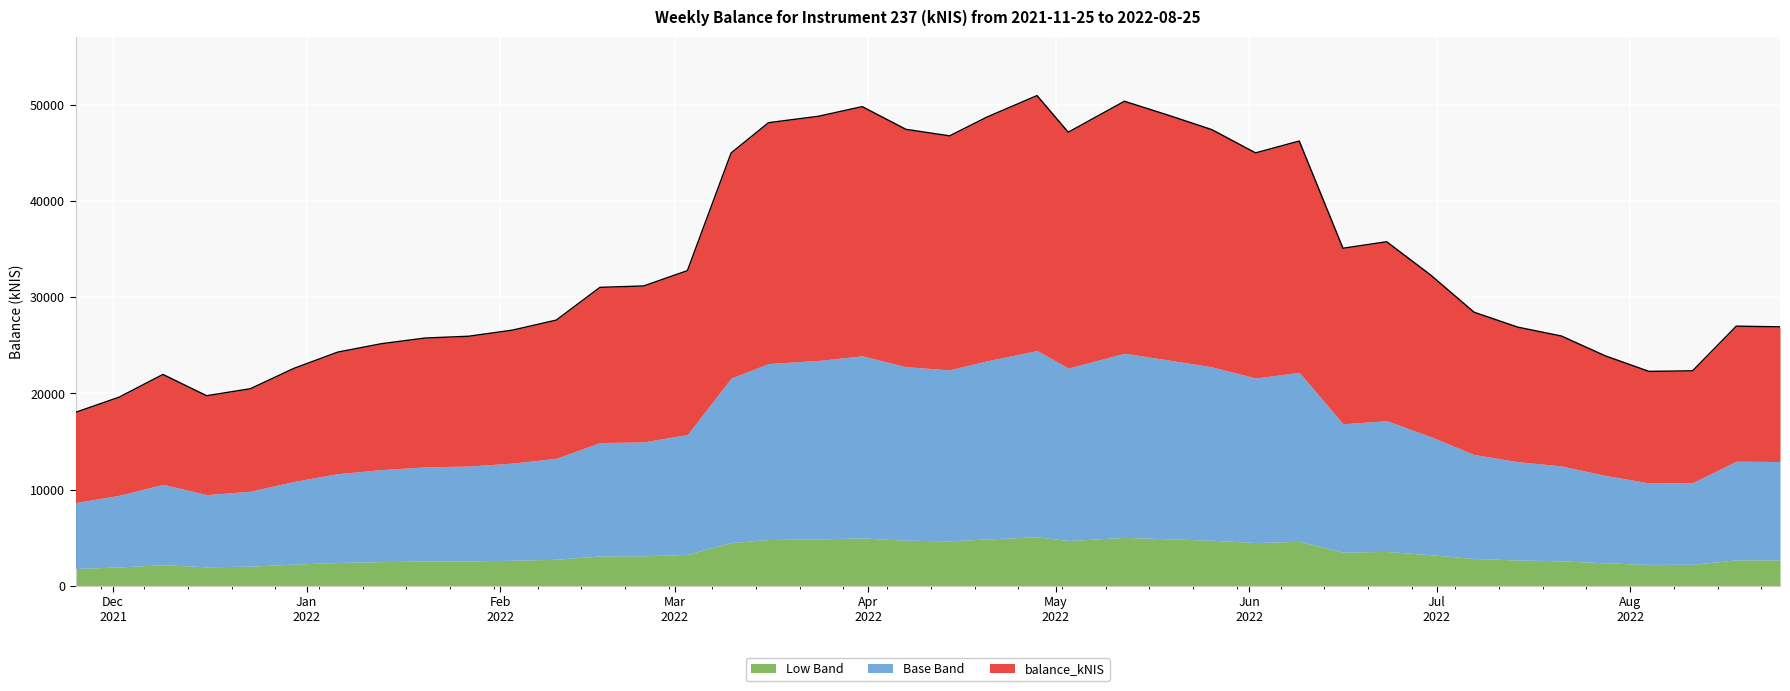

Reading left to right, extract all data points from this chart.

2021-11-25=18035.7	2021-12-02=19618.5	2021-12-09=21976.1	2021-12-16=19765.1	2021-12-23=20491.0	2021-12-30=22615.1	2022-01-06=24297.7	2022-01-13=25173.0	2022-01-20=25760.8	2022-01-27=25949.5	2022-02-03=26584.5	2022-02-10=27625.9	2022-02-17=31029.5	2022-02-24=31175.3	2022-03-03=32766.5	2022-03-10=44997.8	2022-03-16=48146.0	2022-03-24=48813.6	2022-03-31=49816.5	2022-04-07=47455.9	2022-04-14=46777.2	2022-04-20=48735.2	2022-04-28=50964.7	2022-05-03=47155.1	2022-05-12=50373.6	2022-05-19=48929.4	2022-05-26=47424.3	2022-06-02=45006.6	2022-06-09=46239.2	2022-06-16=35095.9	2022-06-23=35770.0	2022-06-30=32338.7	2022-07-07=28444.5	2022-07-14=26893.6	2022-07-21=25968.6	2022-07-28=23914.6	2022-08-04=22293.5	2022-08-11=22353.3	2022-08-18=26996.2	2022-08-25=26924.6